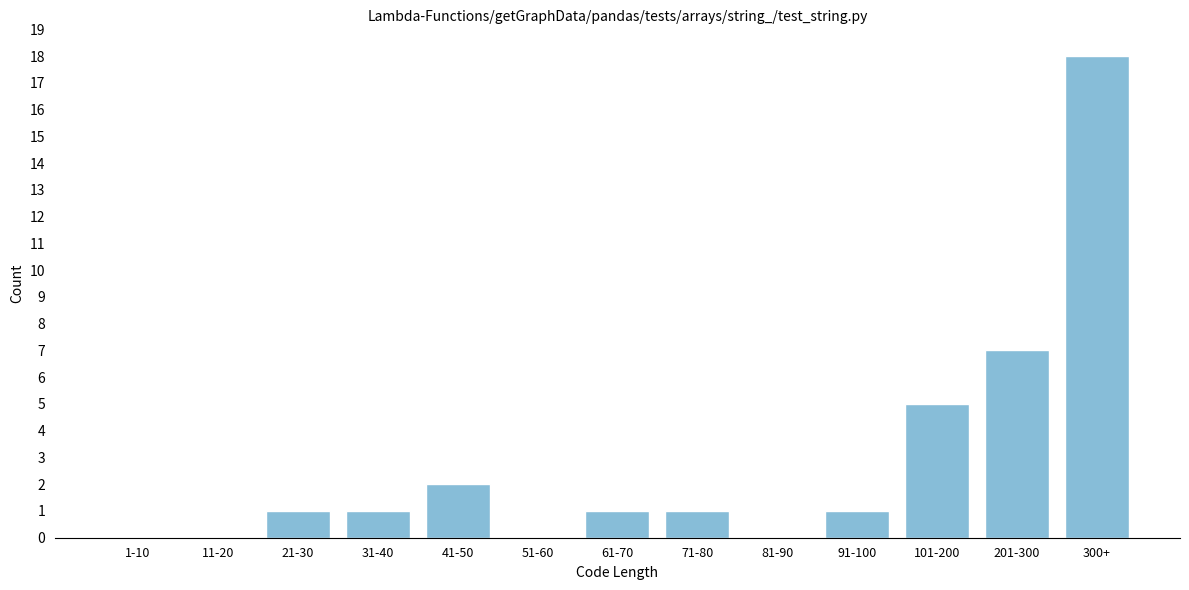

Reading left to right, list all the values displayed in this chart.

1-10=0	11-20=0	21-30=1	31-40=1	41-50=2	51-60=0	61-70=1	71-80=1	81-90=0	91-100=1	101-200=5	201-300=7	300+=18